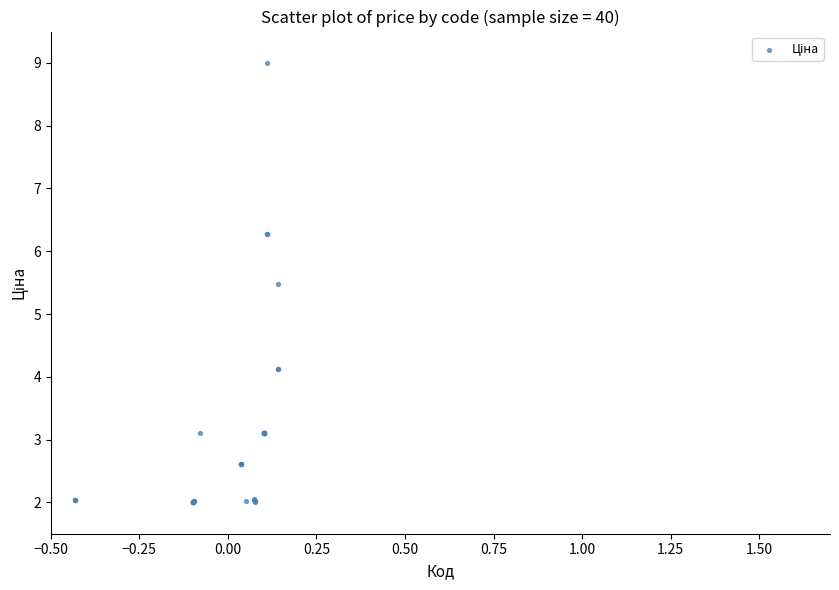

What Y value in the scatter plot is closest to 5?

5.5